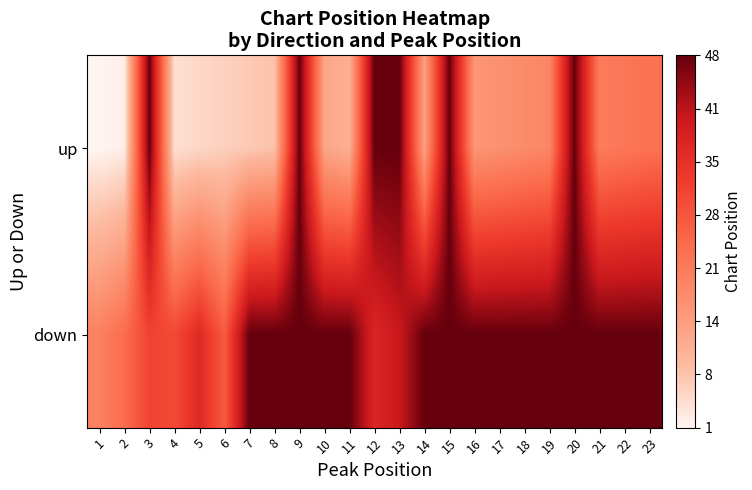

Reading left to right, extract all data points from this chart.

up: 1=1	2=2	3=48	4=4	5=5	6=6	7=7	8=8	9=48	10=13	11=11	12=48	13=48	14=14	15=48	16=16	17=17	18=18	19=19	20=48	21=21	22=22	23=23
down: 1=20	2=24	3=31	4=30	5=36	6=27	7=48	8=48	9=48	10=48	11=48	12=37	13=40	14=48	15=48	16=48	17=48	18=48	19=48	20=48	21=48	22=48	23=48